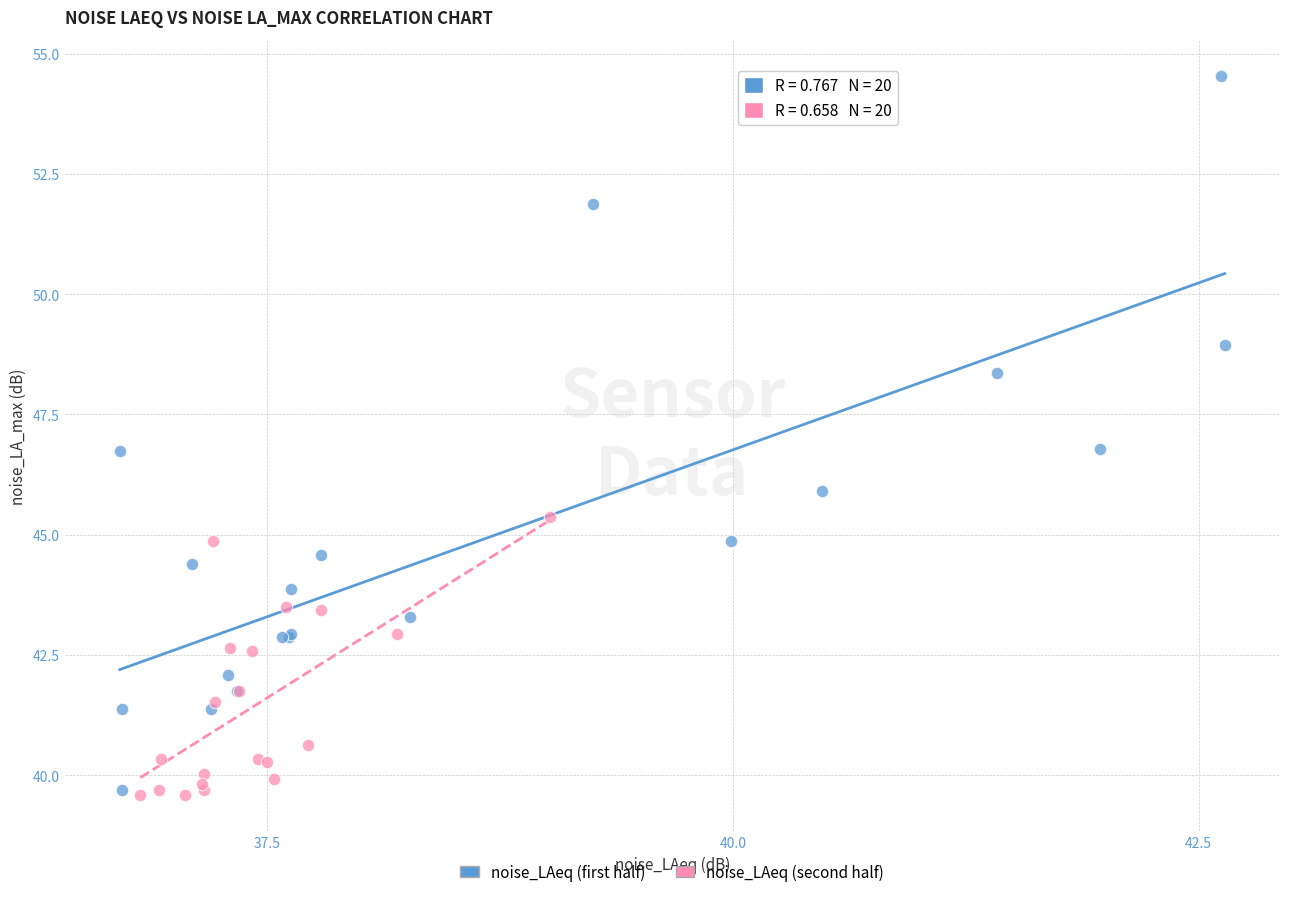

Which series contains the highest Y value?

noise_LAeq (first half)